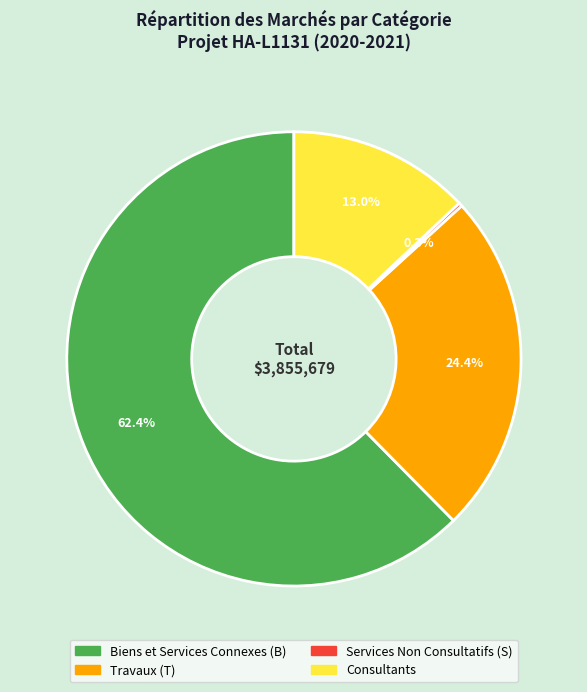

True or false: Travaux (T) accounts for 24% of the total.

True